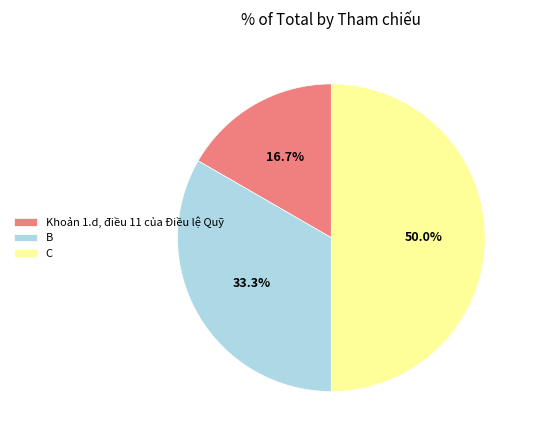

The Khoản 1.d, điều 11 của Điều lệ Quỹ slice represents 17% of the pie. True or false?

True